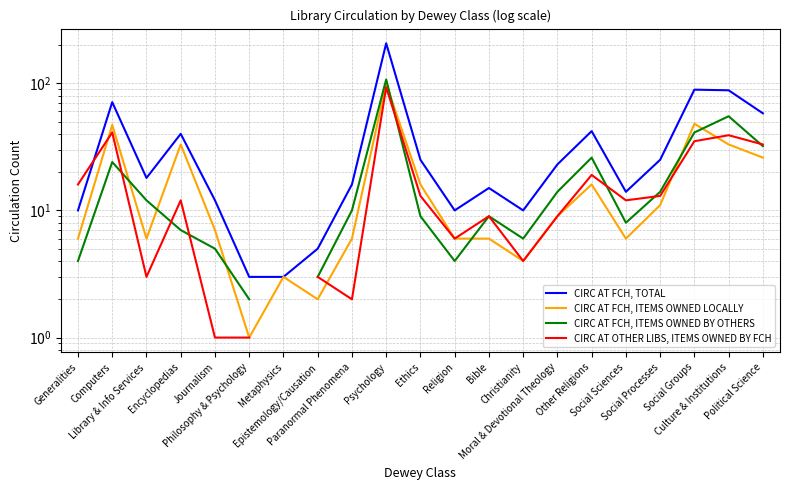

Does the chart have visible grid lines?

Yes